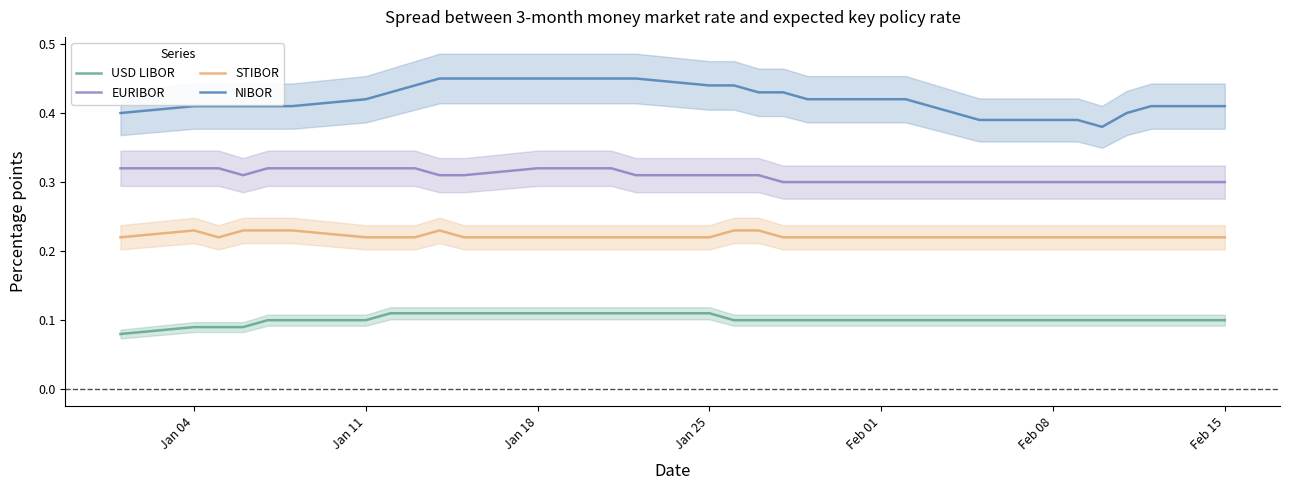

List the series in order of their overall mean, highest first.

NIBOR, EURIBOR, STIBOR, USD LIBOR